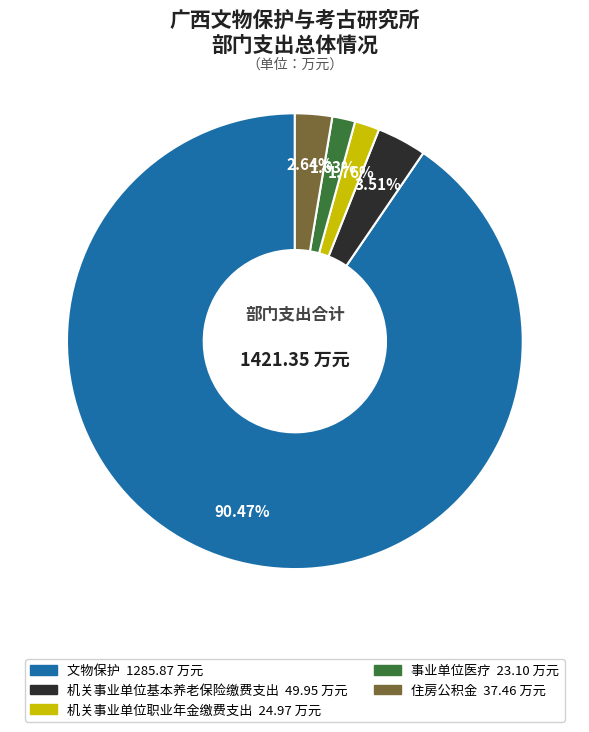

What percentage is the 文物保护 slice, to the nearest percent?

90%